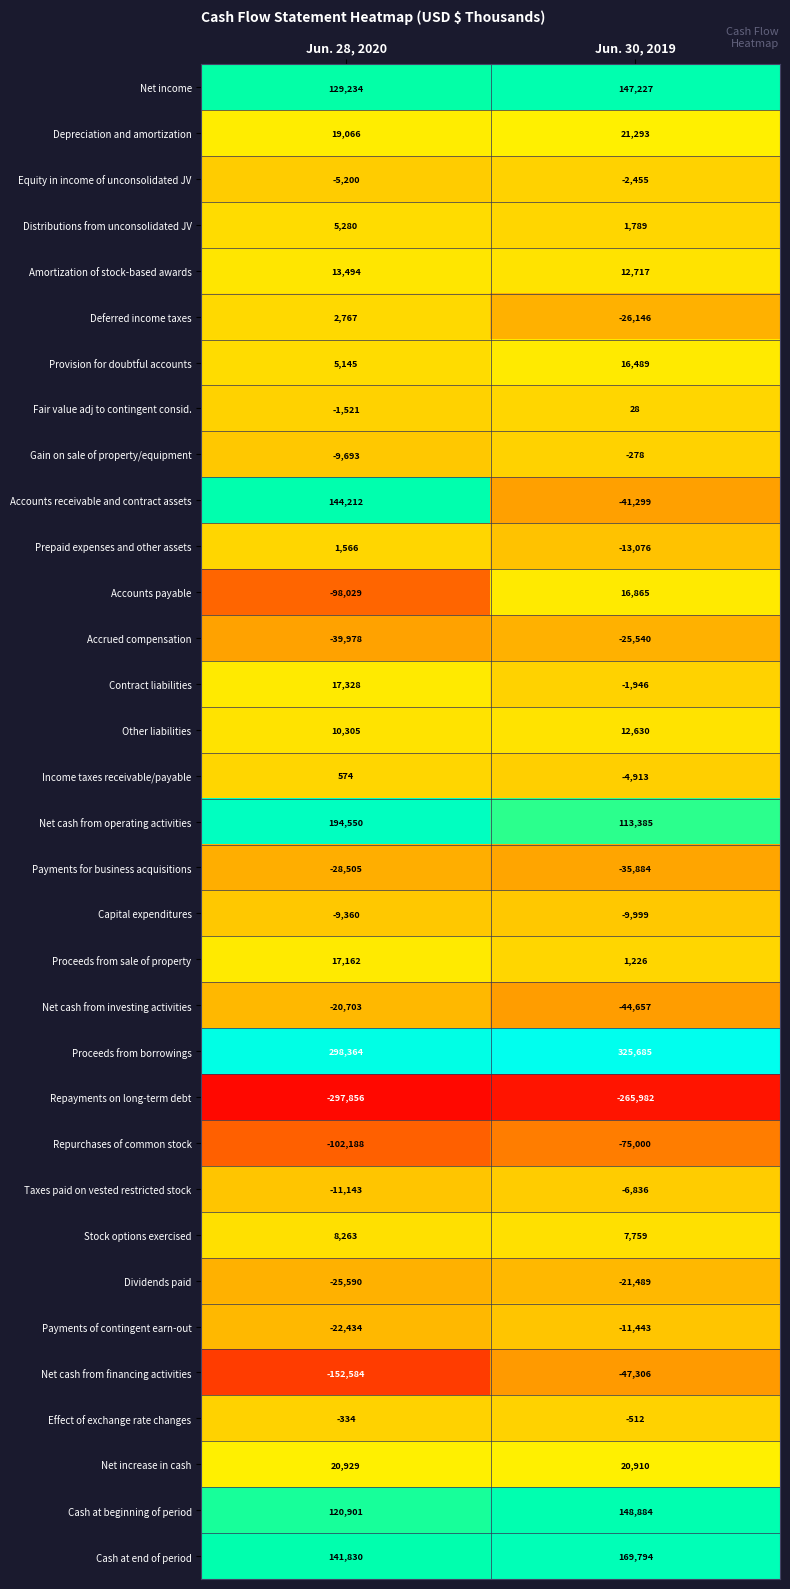

Which series changed the most between Jun. 28, 2020 and Jun. 30, 2019?

Accounts receivable and contract assets